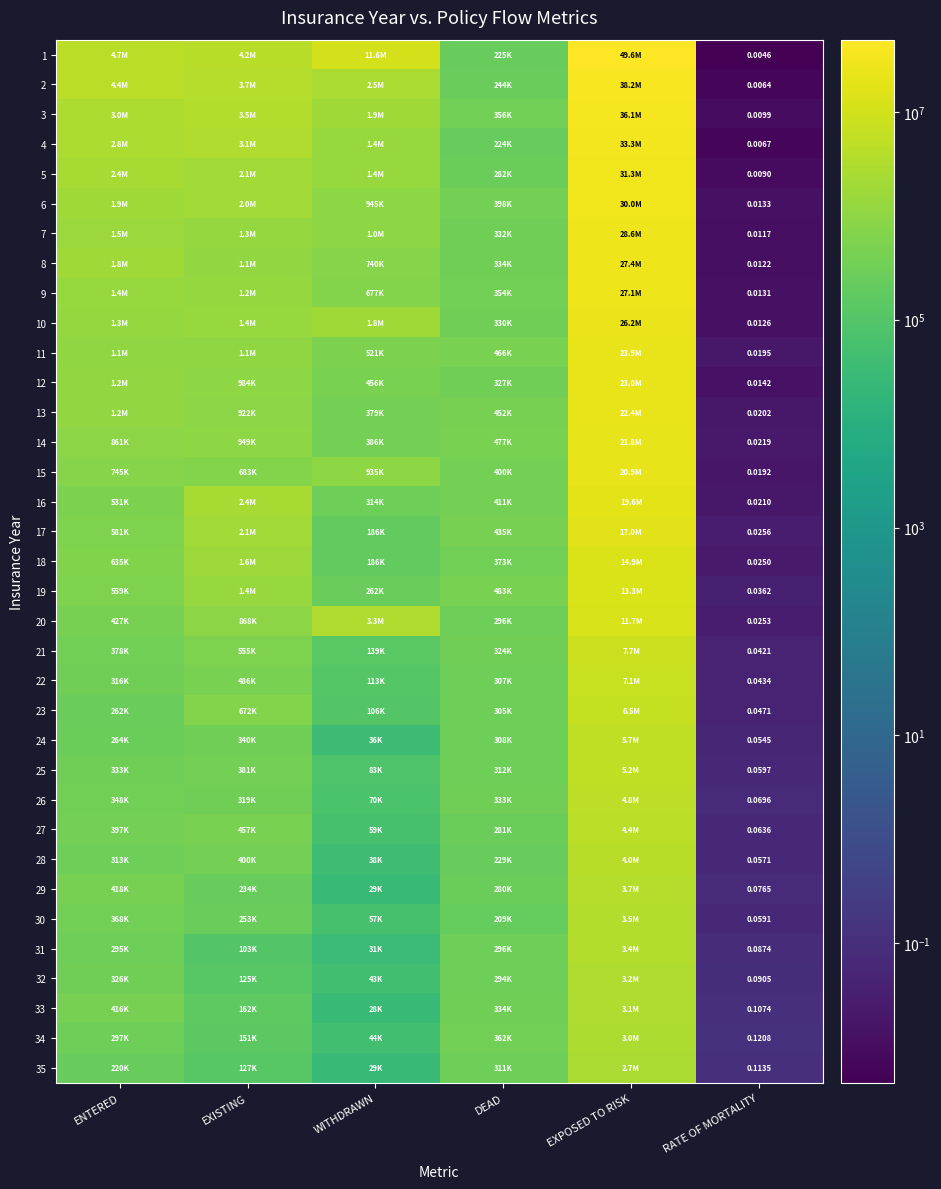

Where is 23 nearest to the value 3240550?

EXISTING